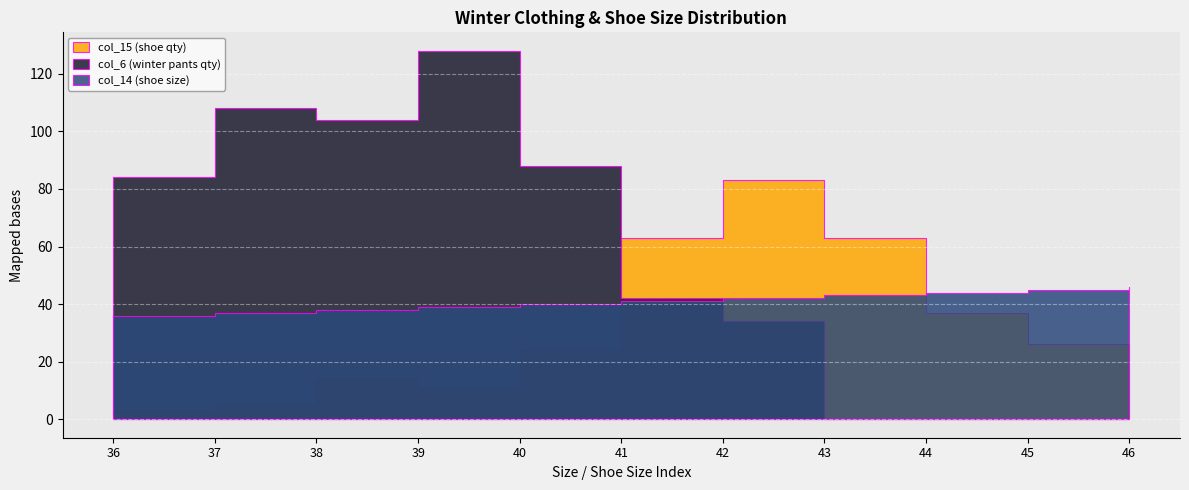

How many times do col_15 and col_14 cross each other?

2